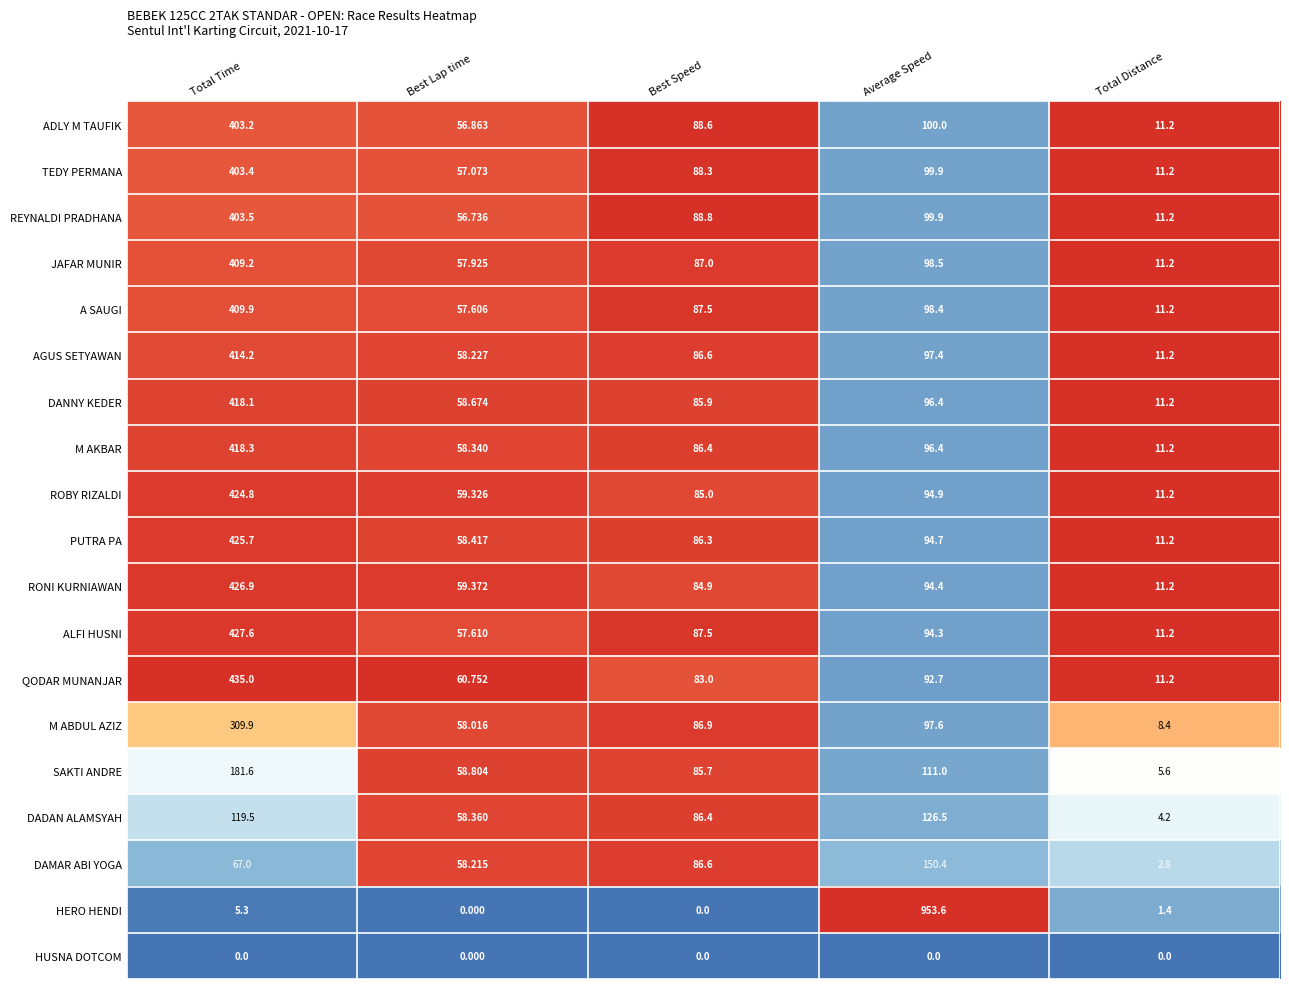

What is the total value across all series at Best Lap time?

990.3